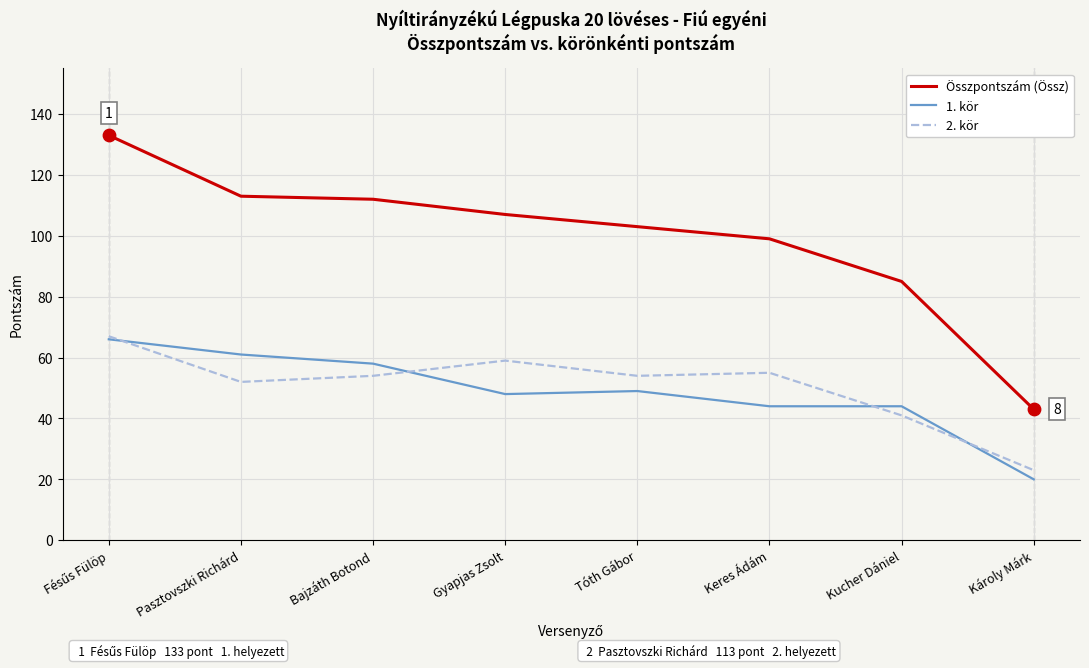

Which series has the widest spread of values?

Összpontszám (Össz)